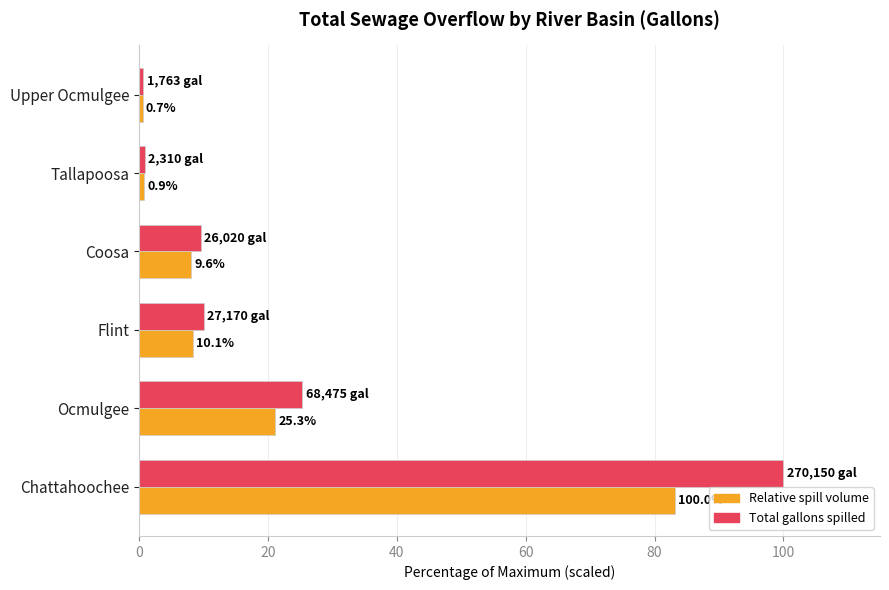

At which category is the sum across all series the highest?

Chattahoochee